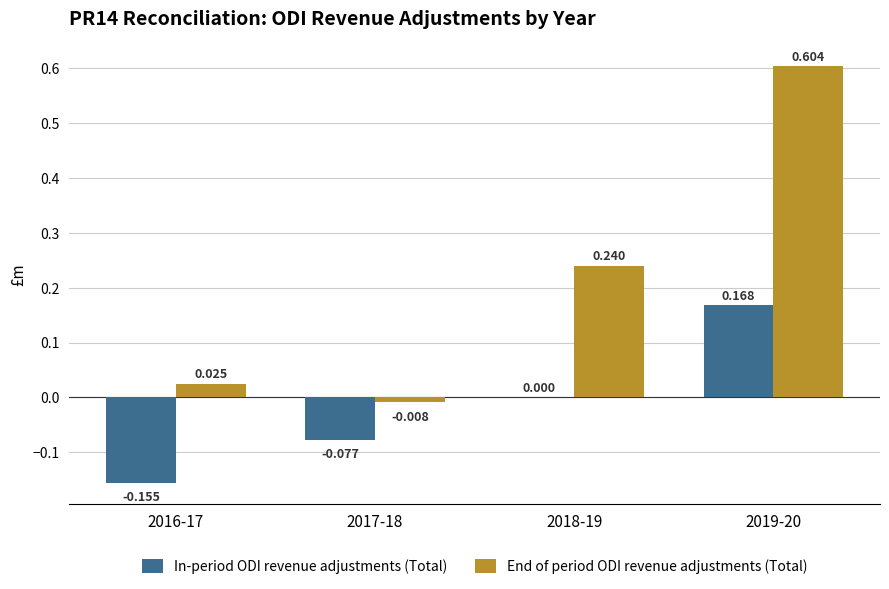

Is it true that End of period ODI revenue adjustments (Total) equals 0.3 at 2019-20?

False